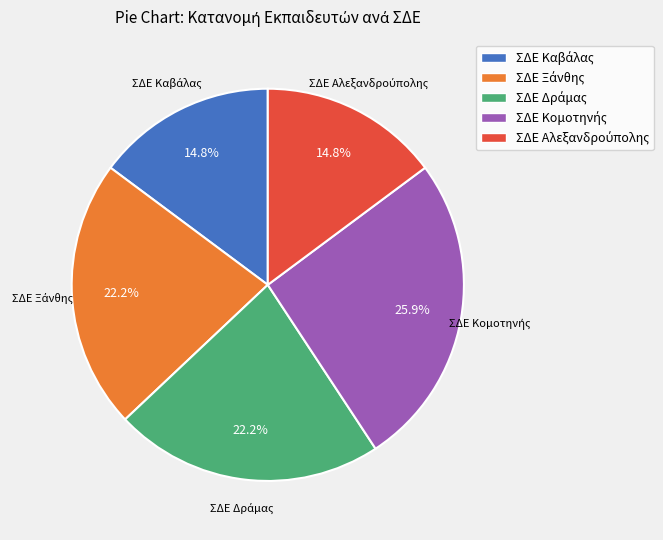

Does any single category account for the majority?

No